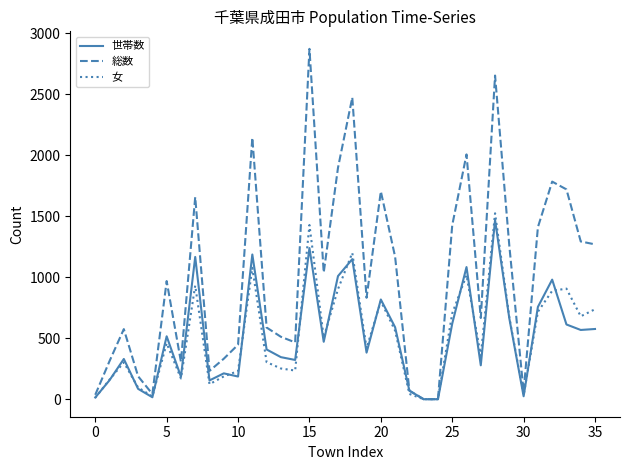

Which series has the widest spread of values?

総数